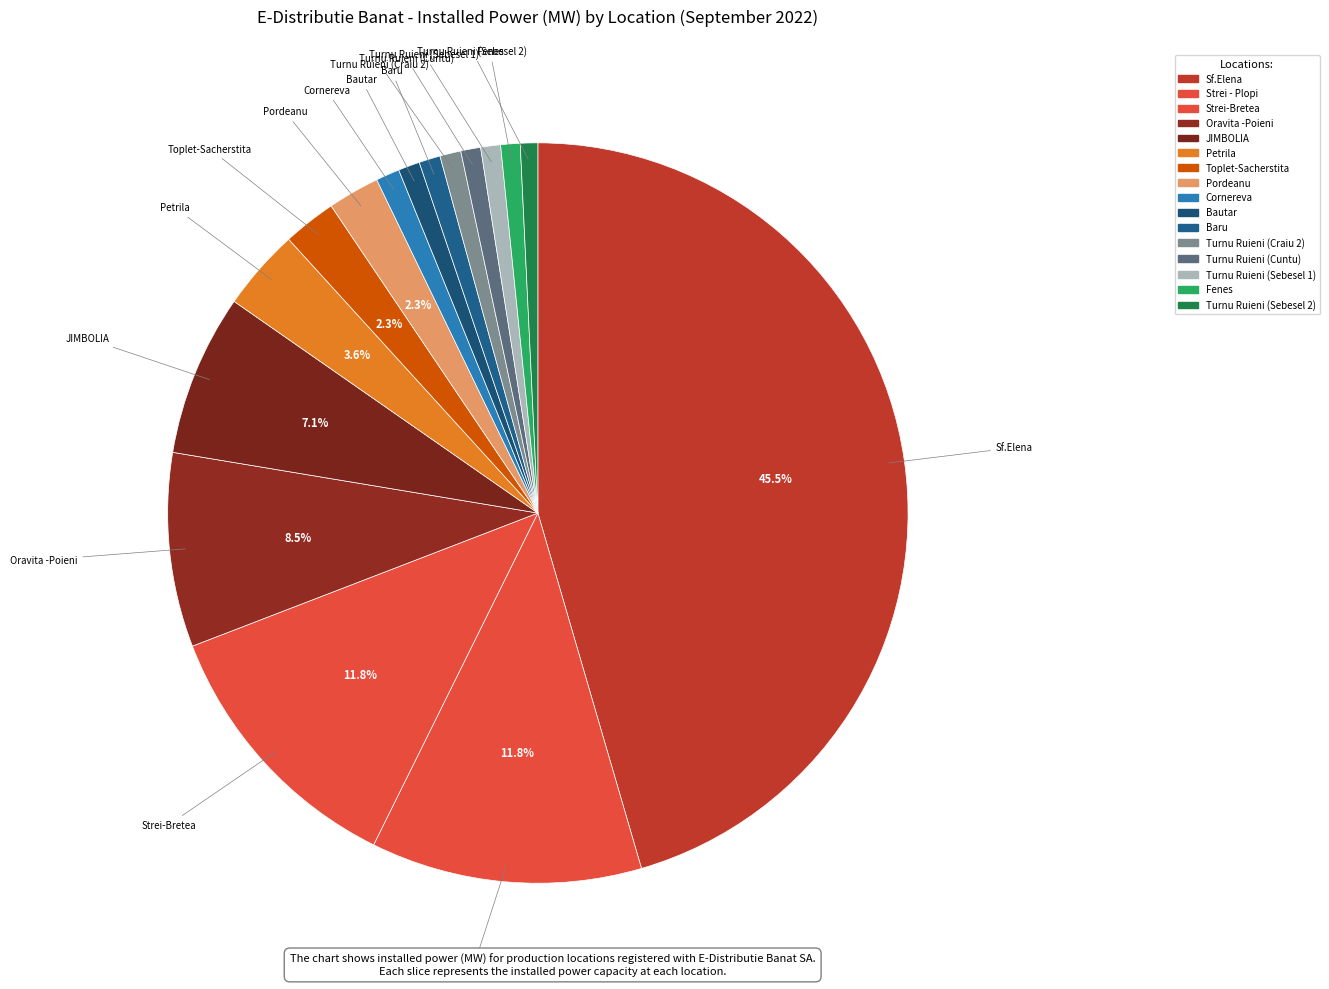

What percentage is NOT represented by Strei-Bretea?

88.2%